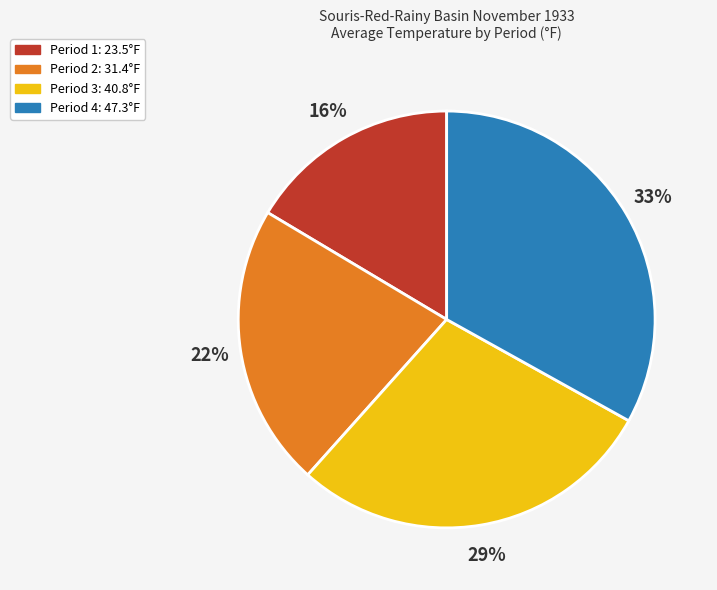

What is the smallest slice in the pie chart?

Period 1